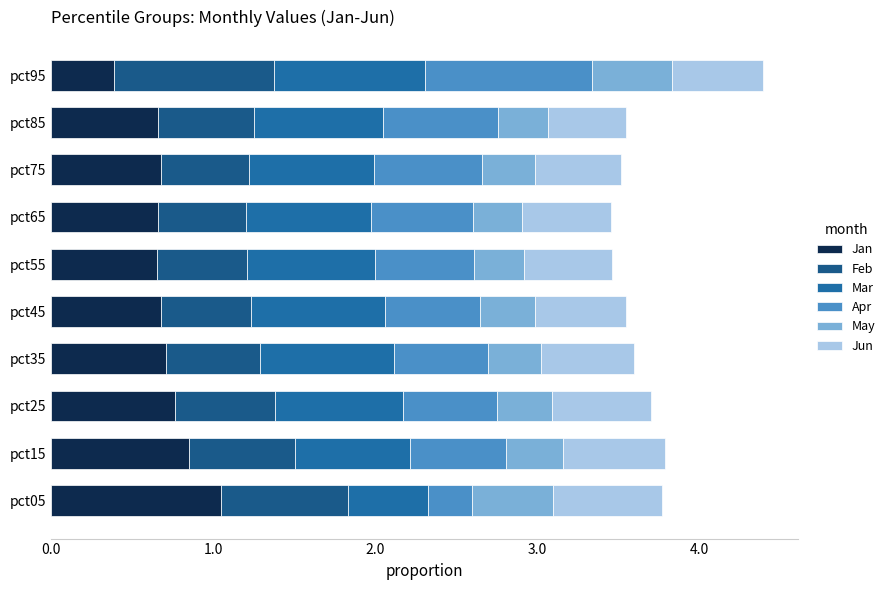

Which series has the largest range (max minus min)?

Apr